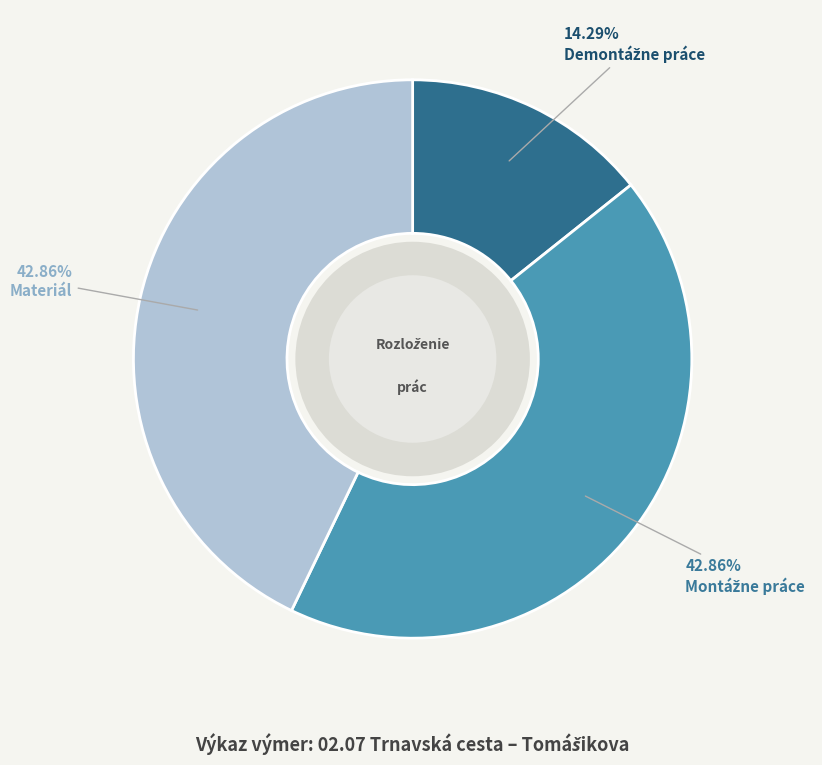

The Materiál slice represents 43% of the pie. True or false?

True